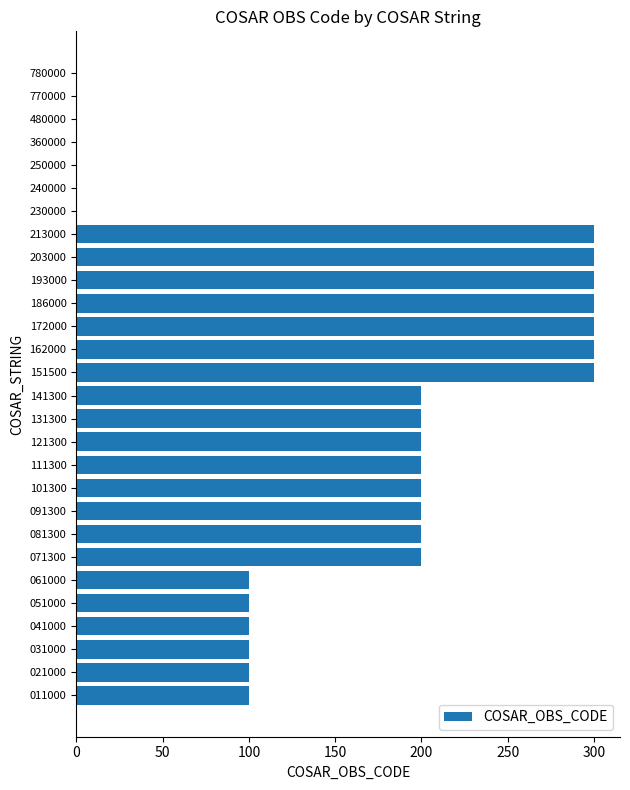

What is the maximum value shown in the chart?

300